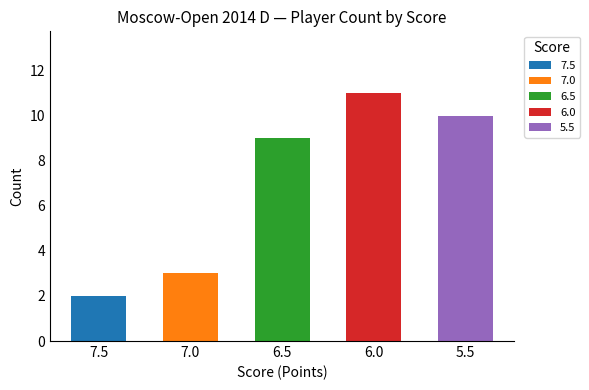

What is the sum of all 5.5 values?

10